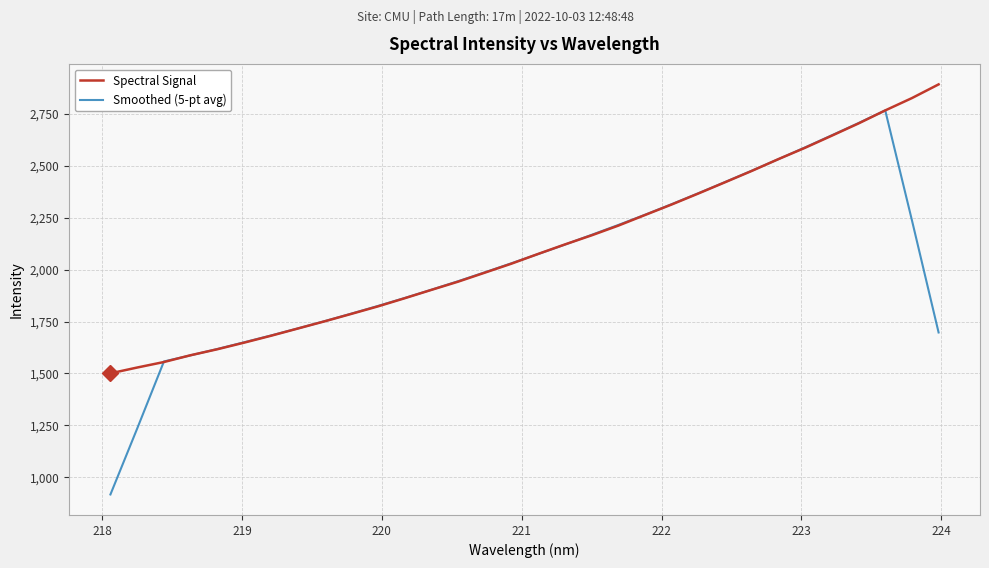

Which series has the largest range (max minus min)?

Smoothed (5-pt avg)